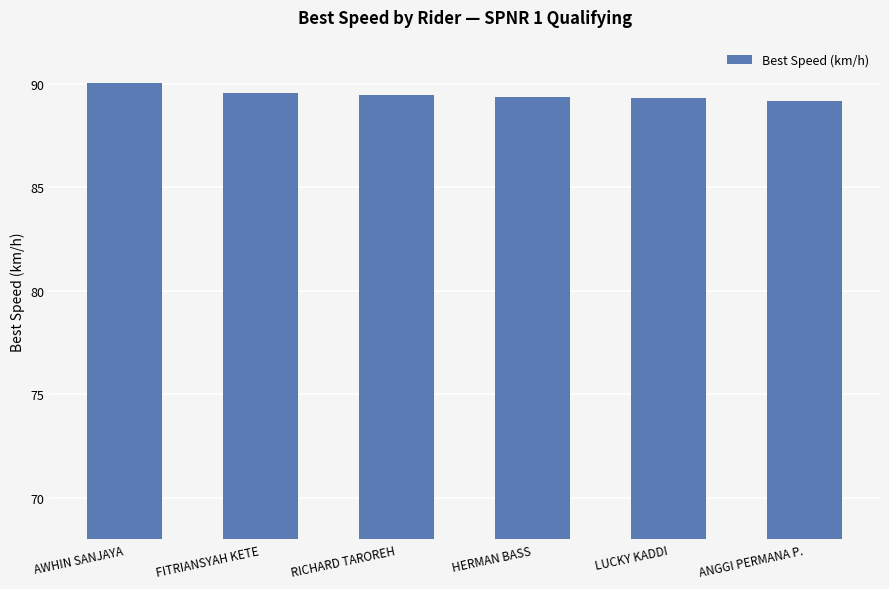

Is it true that the value at HERMAN BASS is 142.3?

False